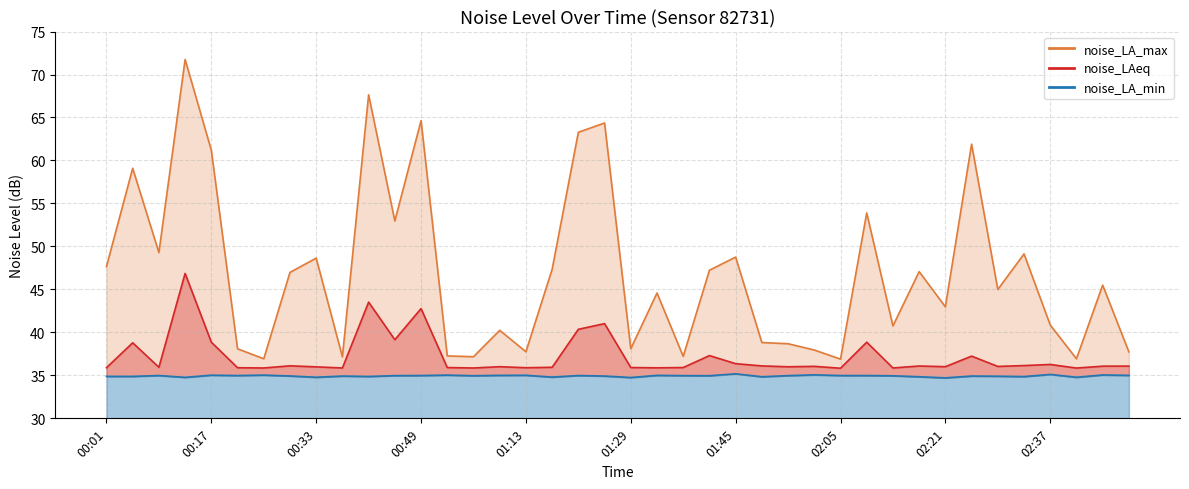

At which category does the chart reach its peak across all series?

00:13